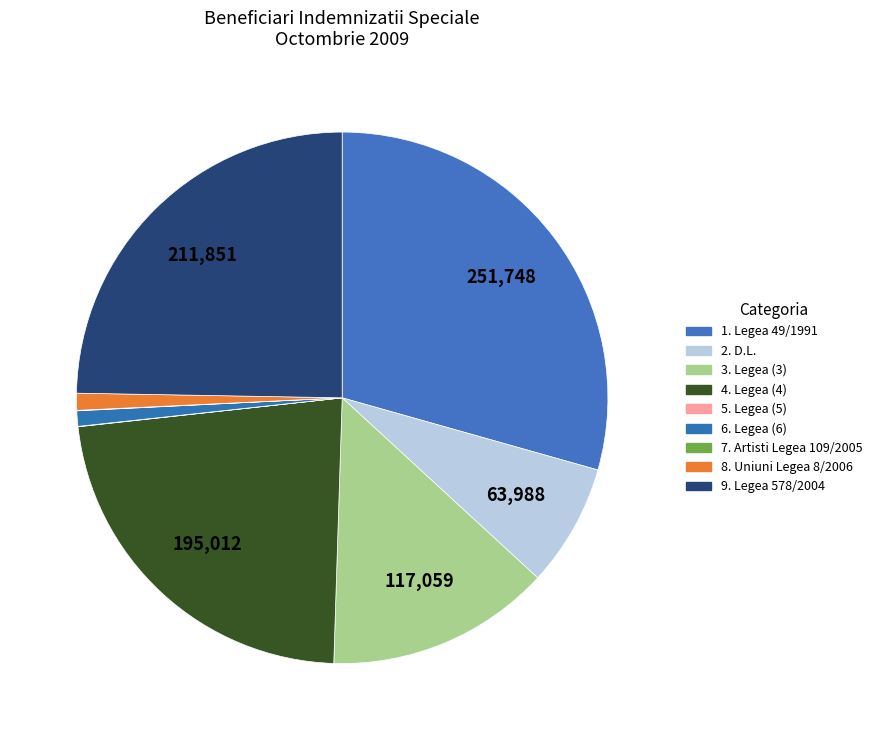

Which slice is the largest?

1. Legea 49/1991